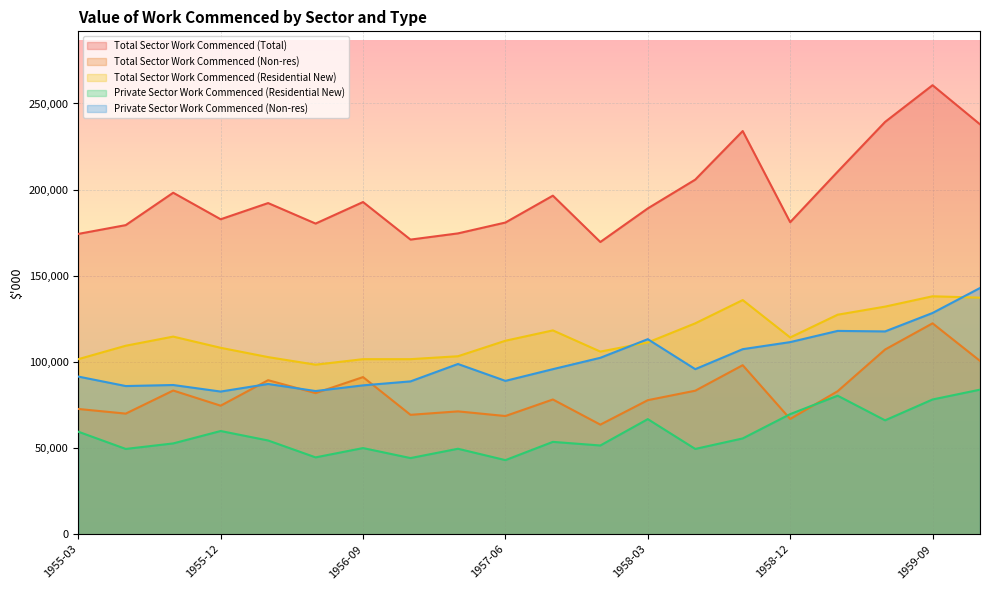

Reading left to right, transcribe all the data shown in this chart.

Total Sector Work Commenced (Total): 1955-03=174300	1955-06=179400	1955-09=198200	1955-12=182800	1956-03=192200	1956-06=180300	1956-09=192800	1956-12=171000	1957-03=174600	1957-06=180900	1957-09=196500	1957-12=169600	1958-03=189100	1958-06=205800	1958-09=234000	1958-12=181100	1959-03=210400	1959-06=239300	1959-09=260600	1959-12=237900
Total Sector Work Commenced (Non-res): 1955-03=72700	1955-06=70000	1955-09=83400	1955-12=74600	1956-03=89400	1956-06=81900	1956-09=91200	1956-12=69300	1957-03=71300	1957-06=68600	1957-09=78200	1957-12=63600	1958-03=77800	1958-06=83300	1958-09=98100	1958-12=66900	1959-03=83000	1959-06=107200	1959-09=122400	1959-12=100600
Total Sector Work Commenced (Residential New): 1955-03=101600	1955-06=109400	1955-09=114700	1955-12=108200	1956-03=102800	1956-06=98400	1956-09=101600	1956-12=101600	1957-03=103300	1957-06=112300	1957-09=118300	1957-12=106000	1958-03=111300	1958-06=122400	1958-09=135900	1958-12=114200	1959-03=127400	1959-06=132100	1959-09=138100	1959-12=137300
Private Sector Work Commenced (Residential New): 1955-03=59500	1955-06=49500	1955-09=52700	1955-12=59900	1956-03=54400	1956-06=44600	1956-09=50000	1956-12=44200	1957-03=49600	1957-06=43000	1957-09=53600	1957-12=51500	1958-03=66800	1958-06=49500	1958-09=55600	1958-12=69700	1959-03=80400	1959-06=66100	1959-09=78200	1959-12=83900
Private Sector Work Commenced (Non-res): 1955-03=91500	1955-06=86000	1955-09=86600	1955-12=82800	1956-03=87200	1956-06=83100	1956-09=86400	1956-12=88700	1957-03=98800	1957-06=89000	1957-09=95800	1957-12=102400	1958-03=113200	1958-06=95800	1958-09=107400	1958-12=111500	1959-03=118000	1959-06=117700	1959-09=128400	1959-12=142900